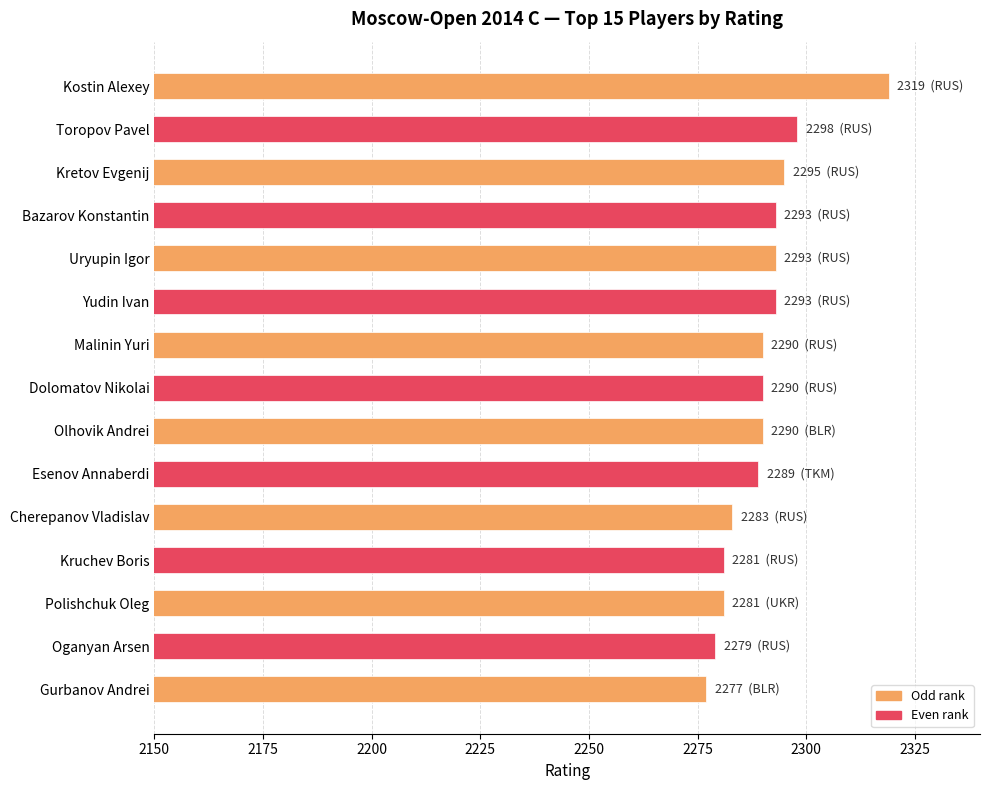

The chart shows a value of 2281 at Polishchuk Oleg. True or false?

True